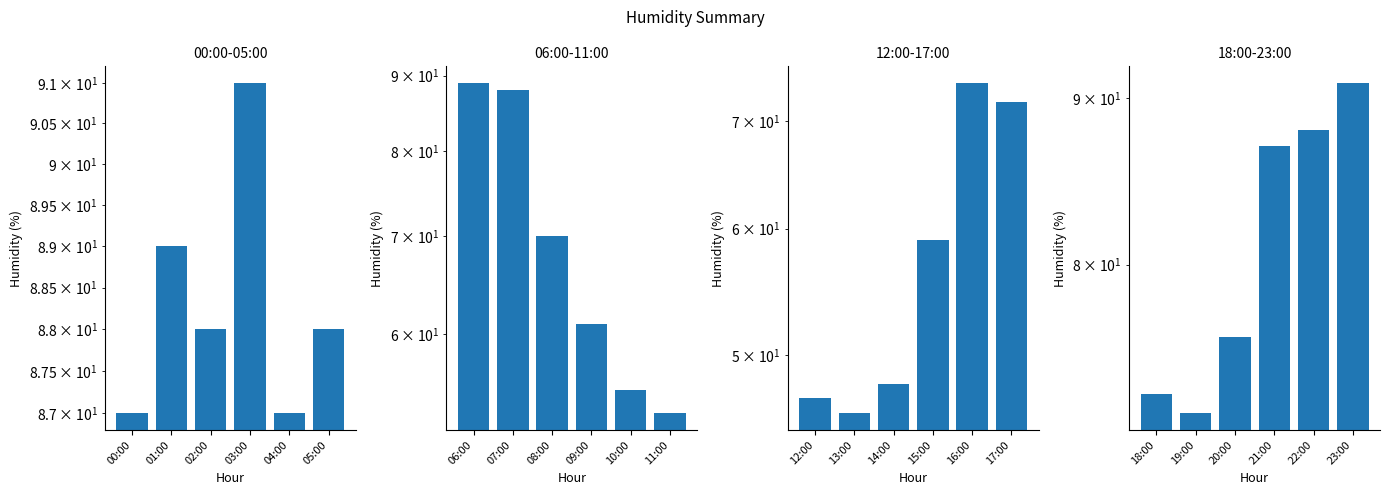

What is the value of the 06:00-11:00 bar at the 6th from the left?

53